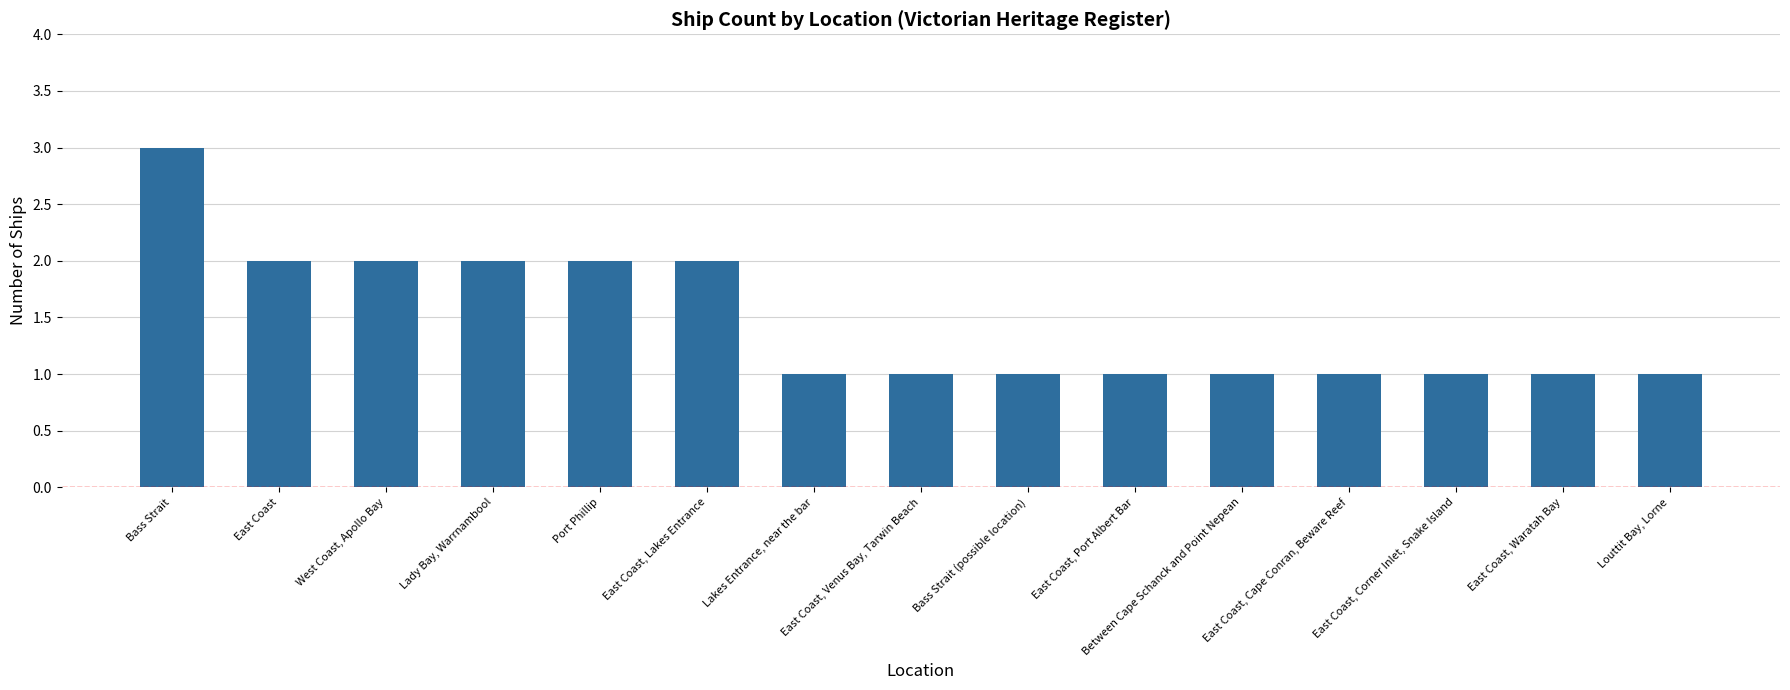

What is the minimum value shown in the chart?

1